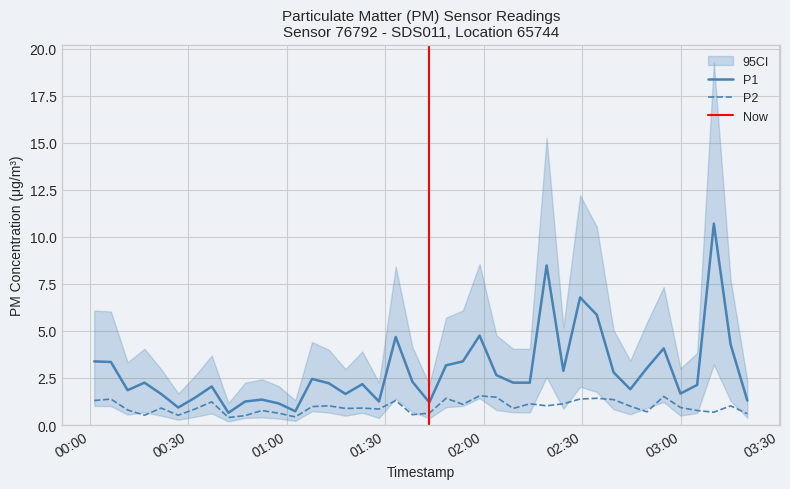

True or false: P1 and P2 intersect in this chart.

False